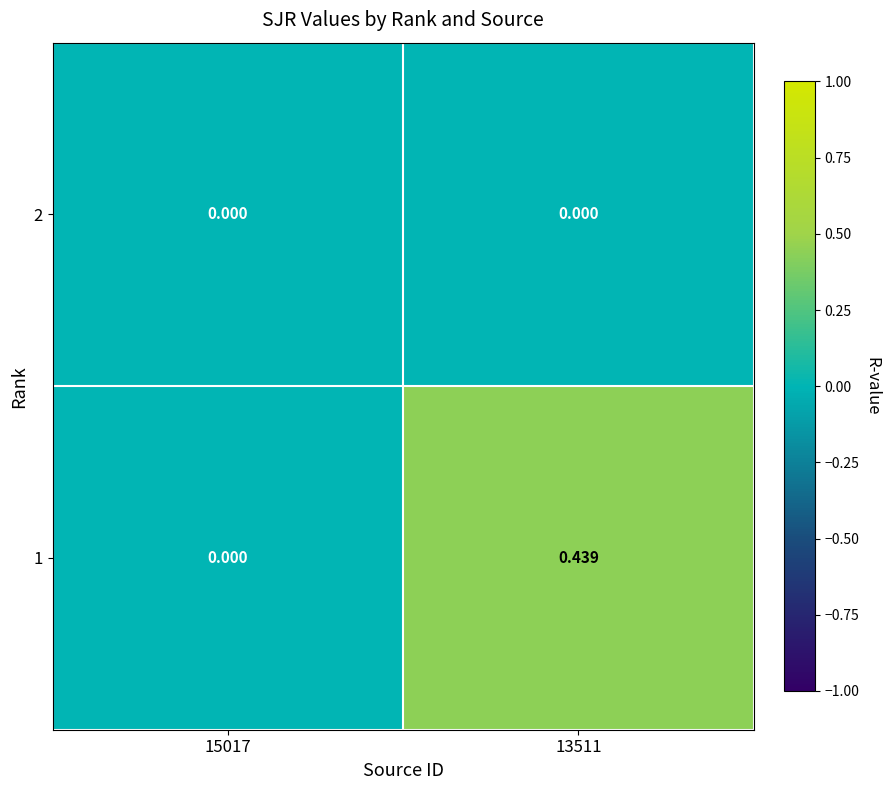

What is the highest value of the 1 series?

0.4